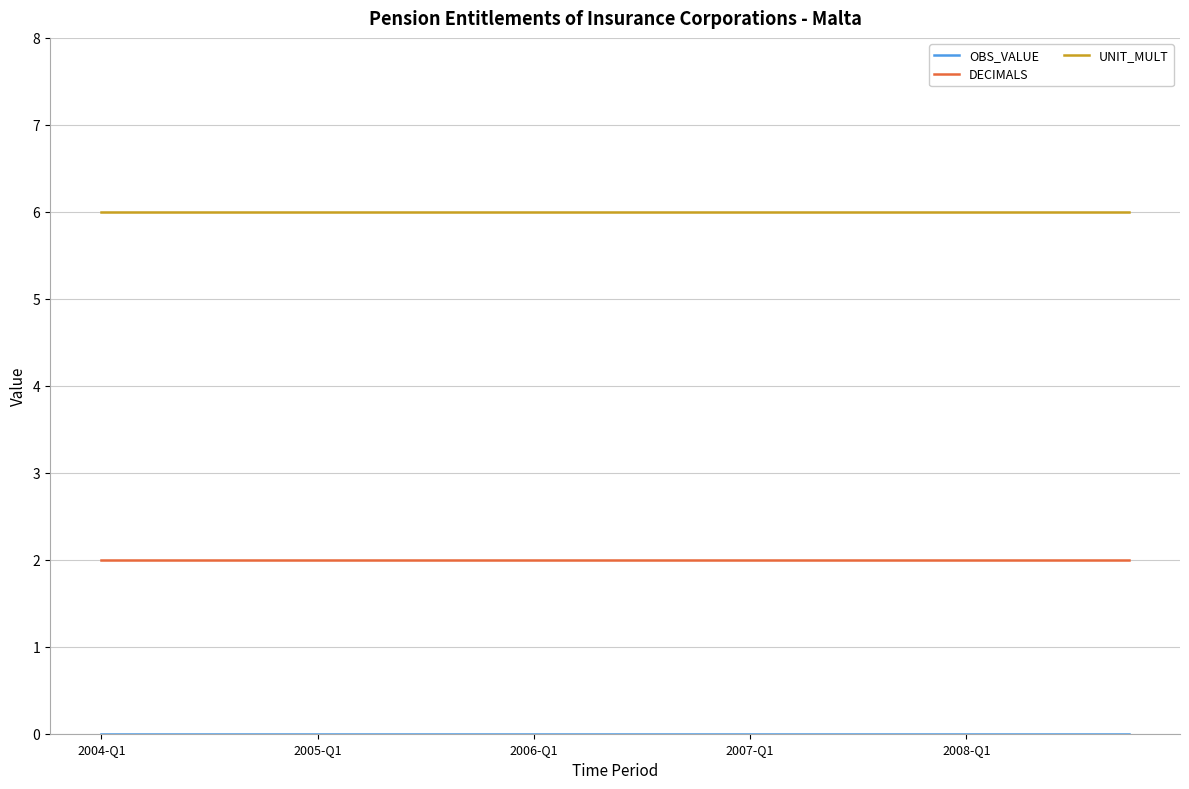

Which series has the largest total across all categories?

UNIT_MULT